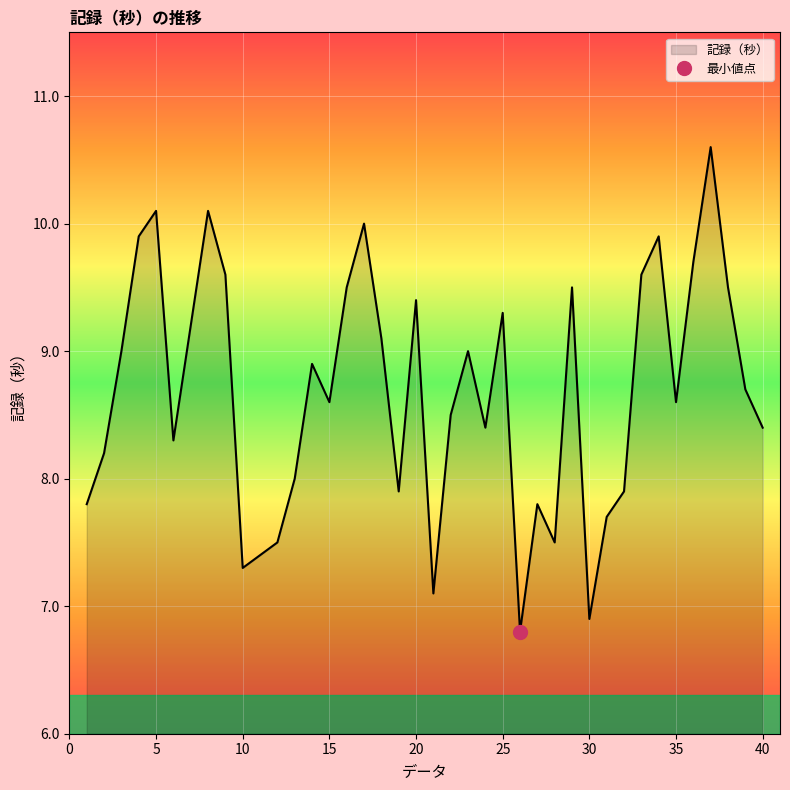

What is the value of the 9th point from the left?

9.6